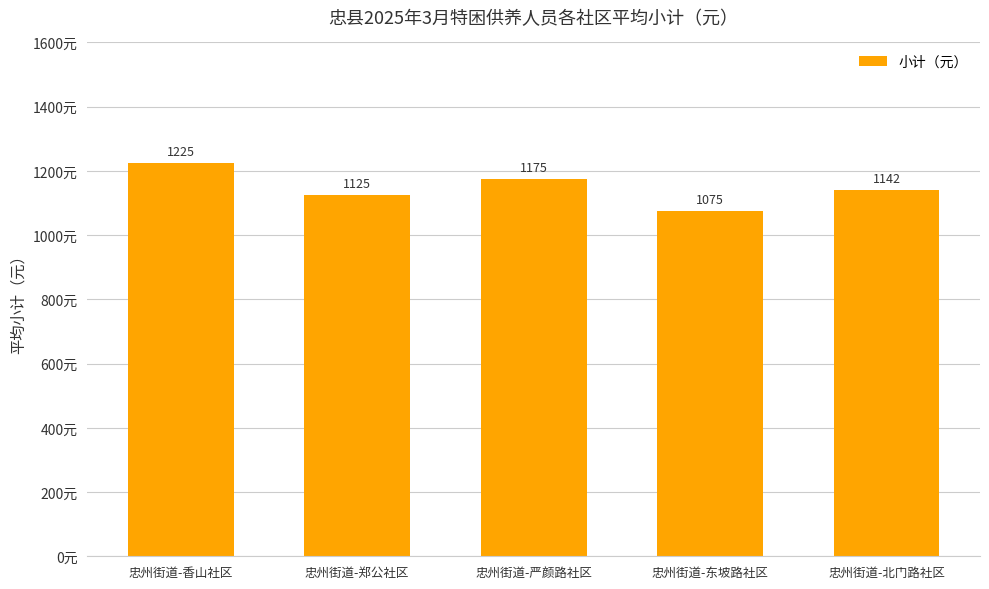

Which has a higher value, 忠州街道-郑公社区 or 忠州街道-香山社区?

忠州街道-香山社区